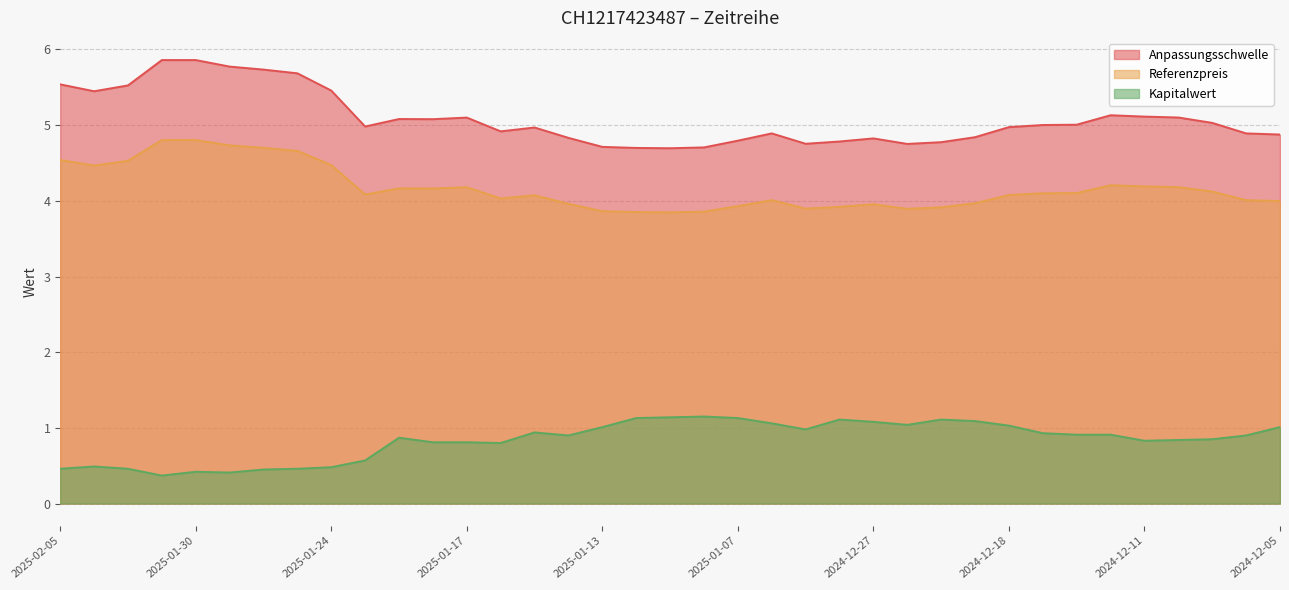

True or false: Referenzpreis and Anpassungsschwelle intersect in this chart.

False